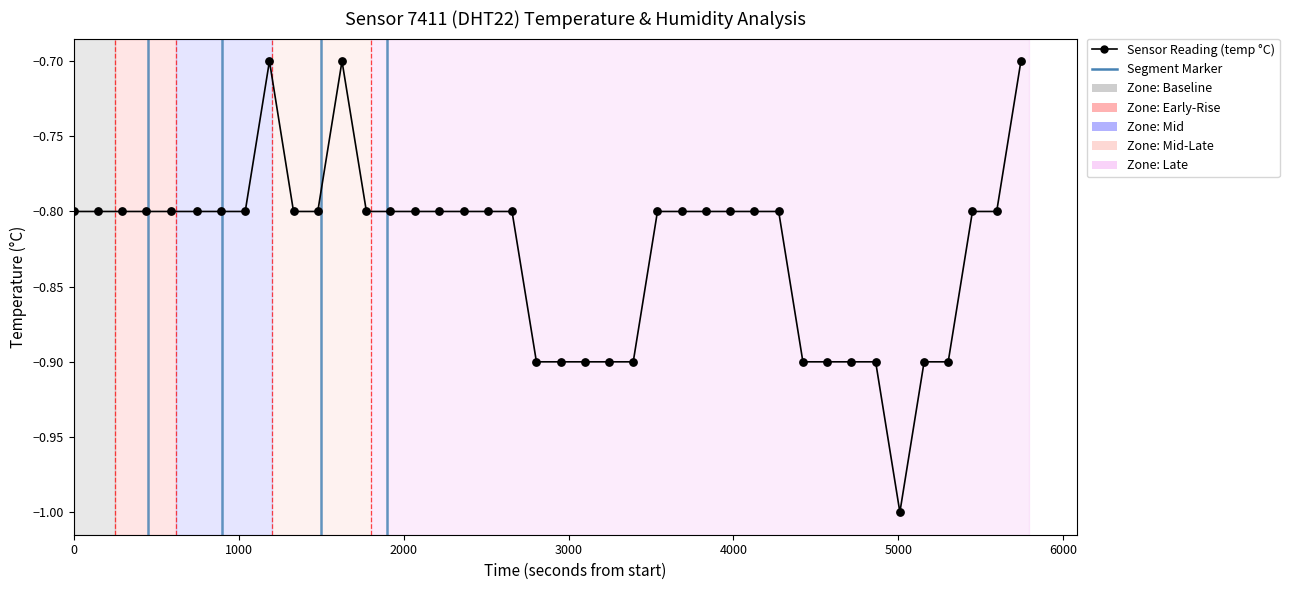

What is the range of Y values (max minus min)?

0.3